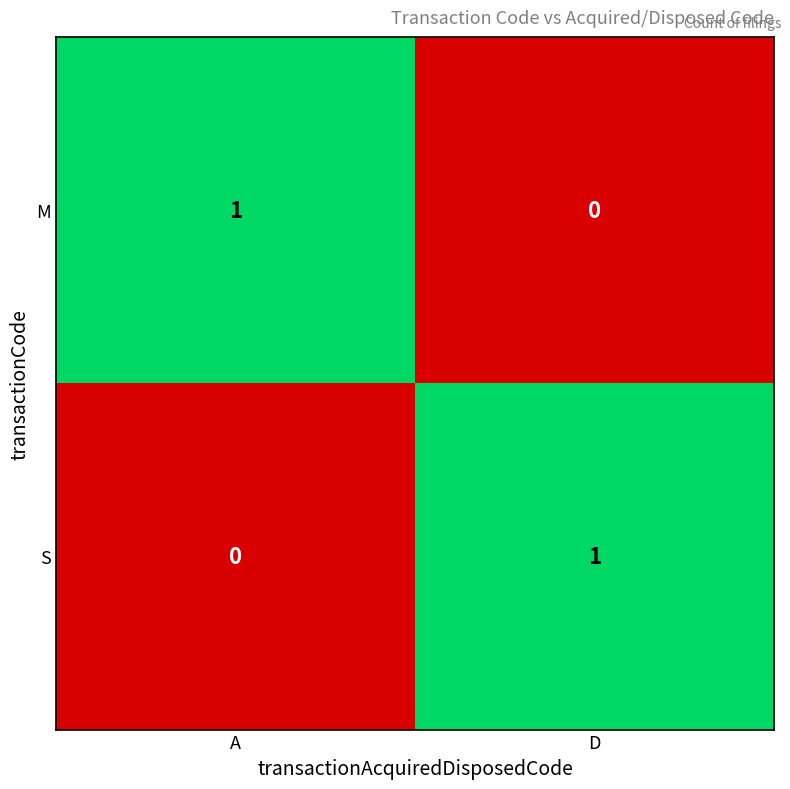

The value of S at A is 1. True or false?

False